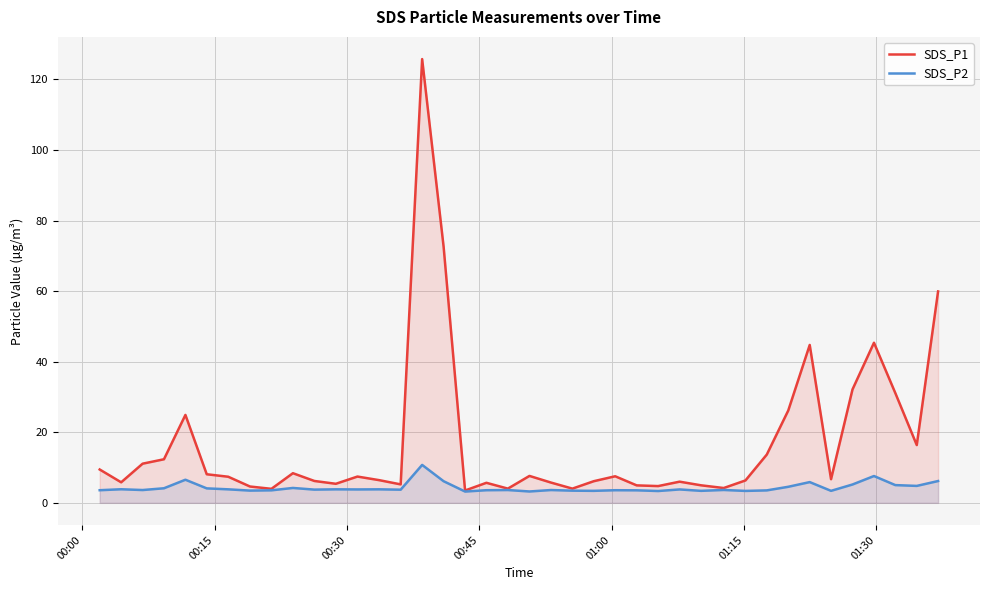

True or false: SDS_P2 and SDS_P1 intersect in this chart.

False